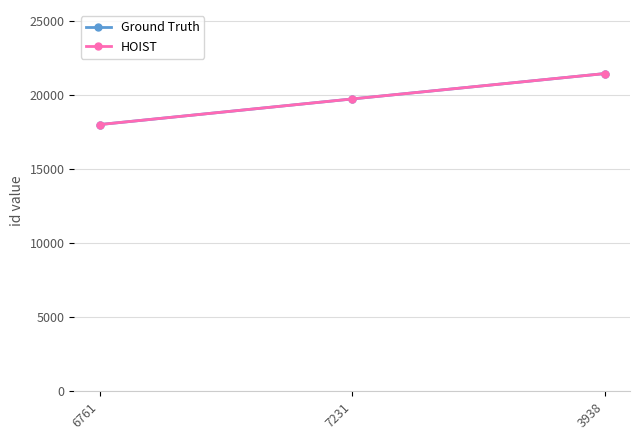

Which series has the widest spread of values?

Ground Truth